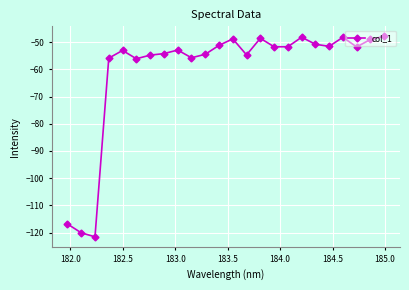

What is the value of the 18th point from the left?

-48.2